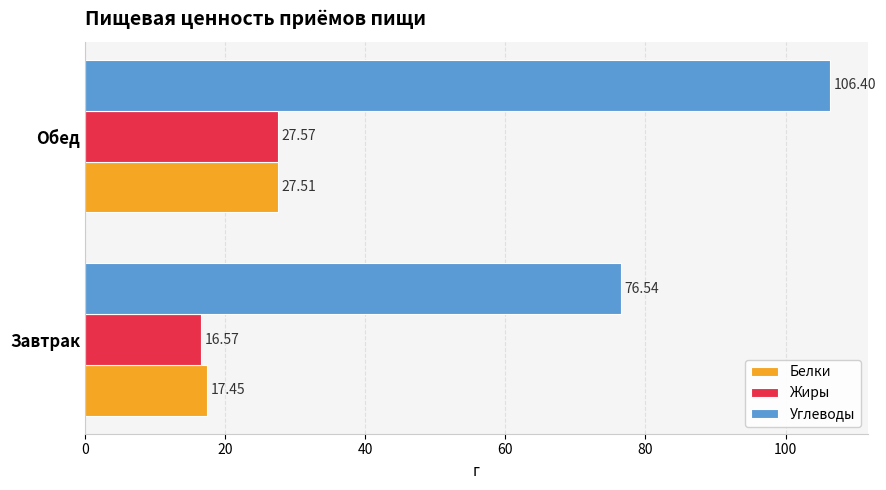

Rank the series by their maximum value, from lowest to highest.

Белки, Жиры, Углеводы